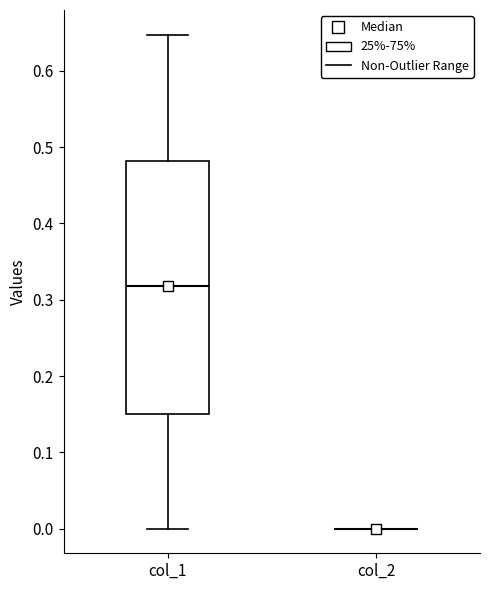

Where does the upper whisker of the box for col_1 end on the y-axis? The values are not printed on the chart, so give them approximately, as read against the axis.

0.65